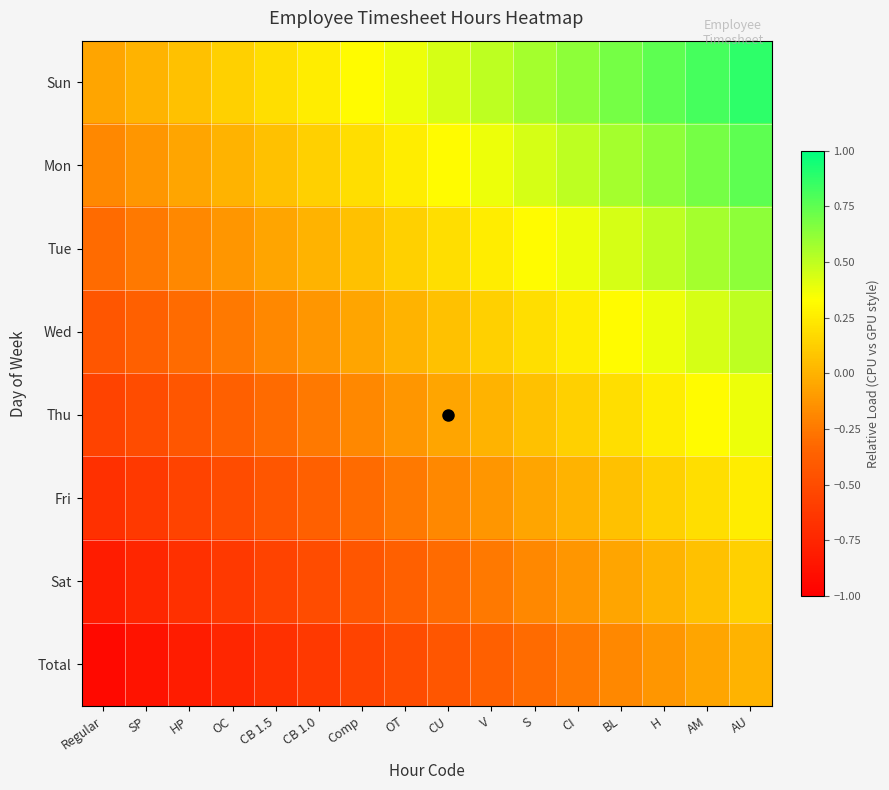

Between AU and HP, which is larger?

AU